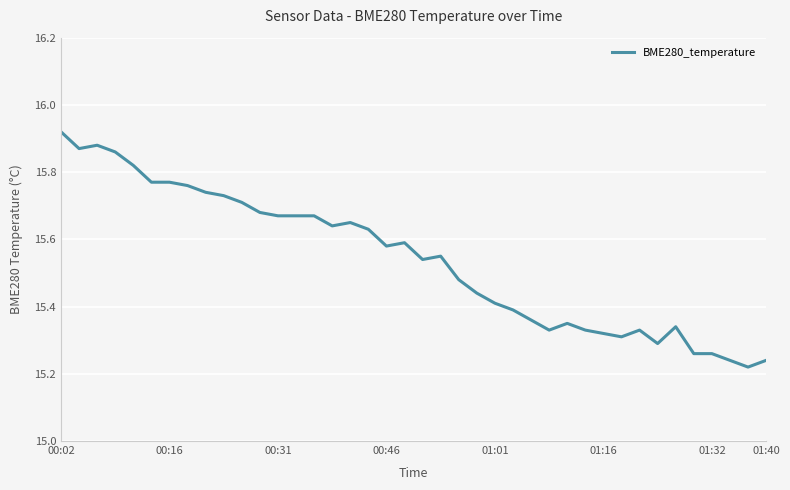

True or false: there are more than 1 points higher than both neighbors.

True